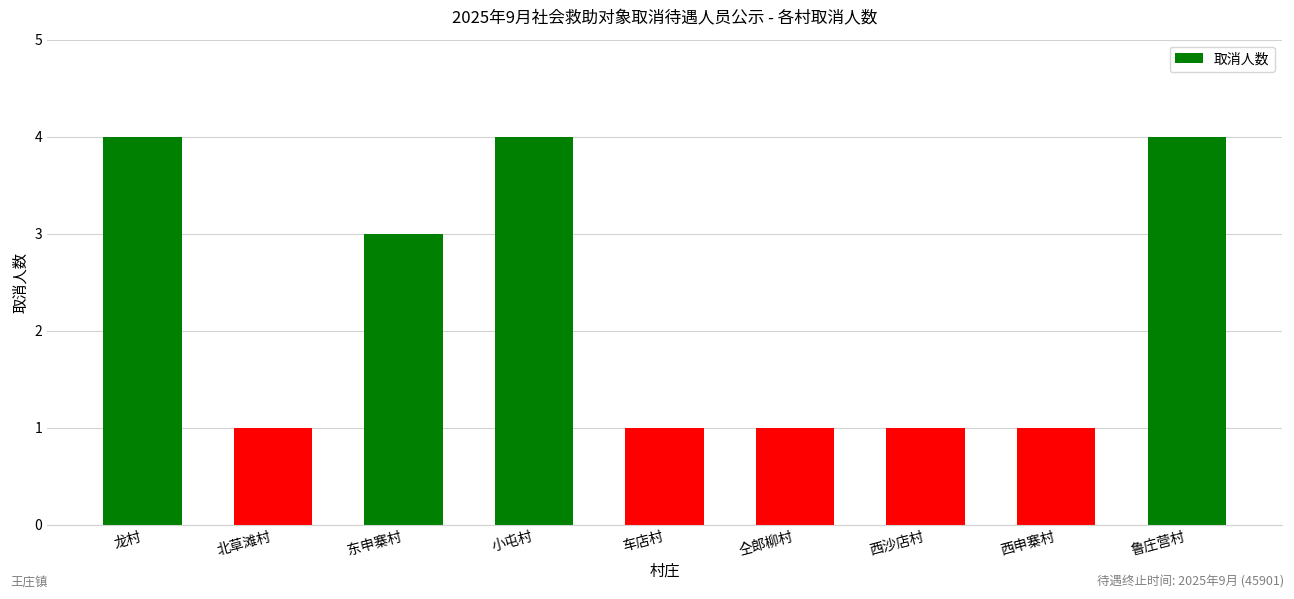

True or false: the data shows 6 at 小屯村.

False